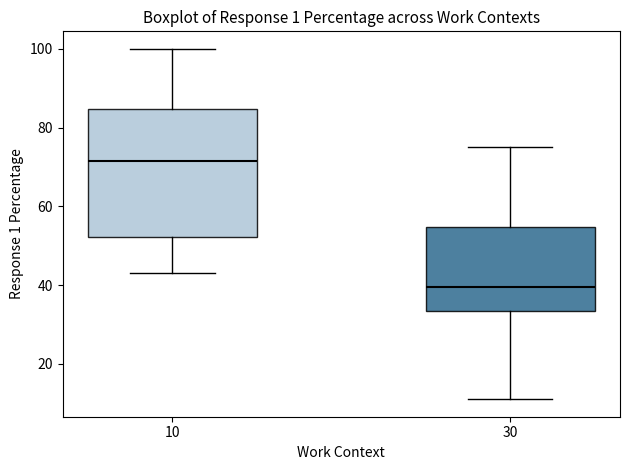

Comparing the boxes themselves (not the whiskers), which one is the tallest?

10